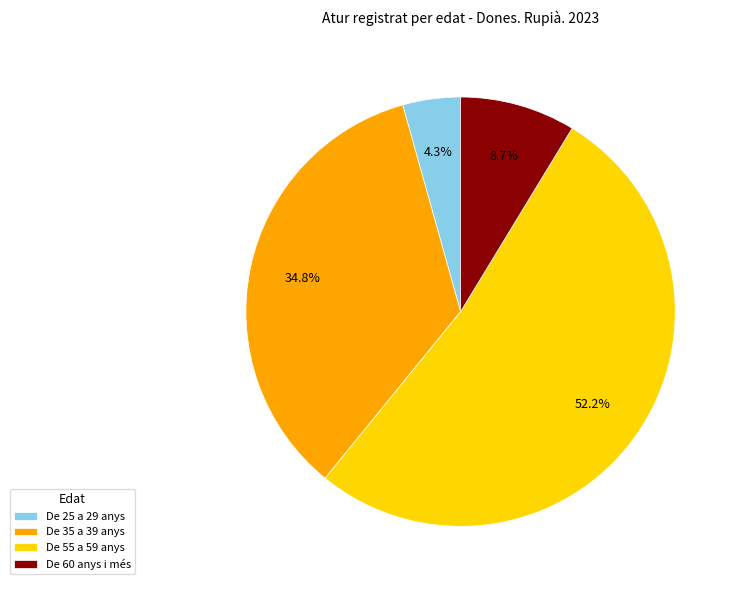

How many slices are in this pie chart?

4